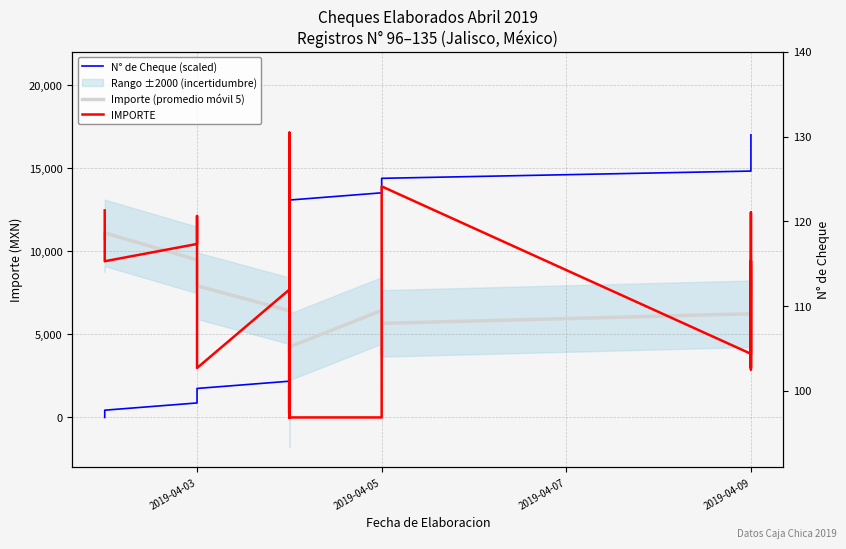

How many data points in N° de Cheque (scaled) are less than 8717?

20